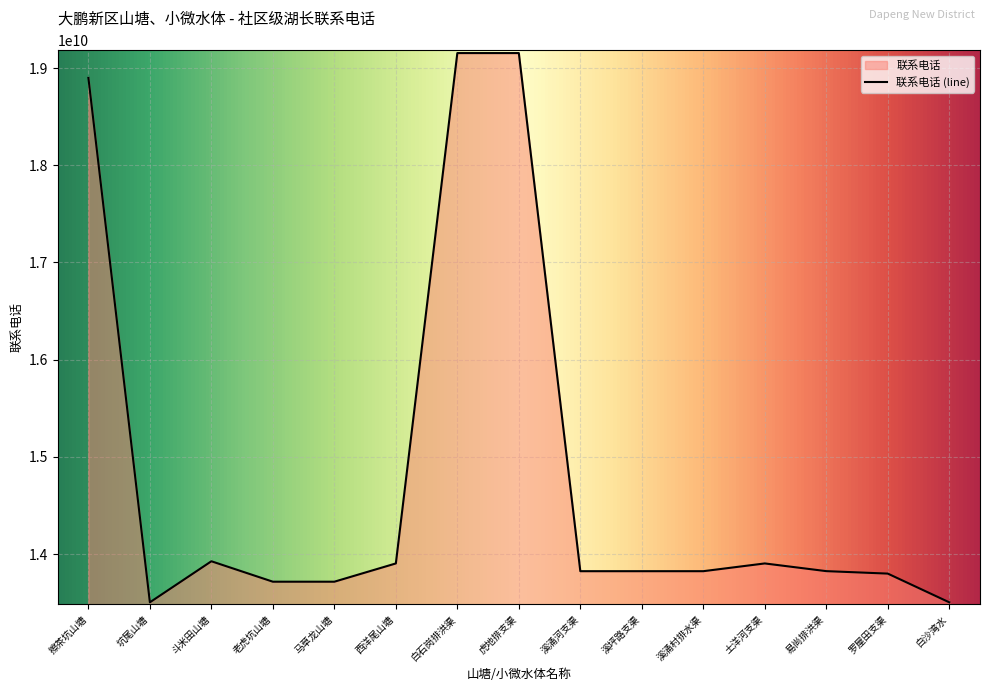

At which category does the data reach its first local valley?

坑尾山塘